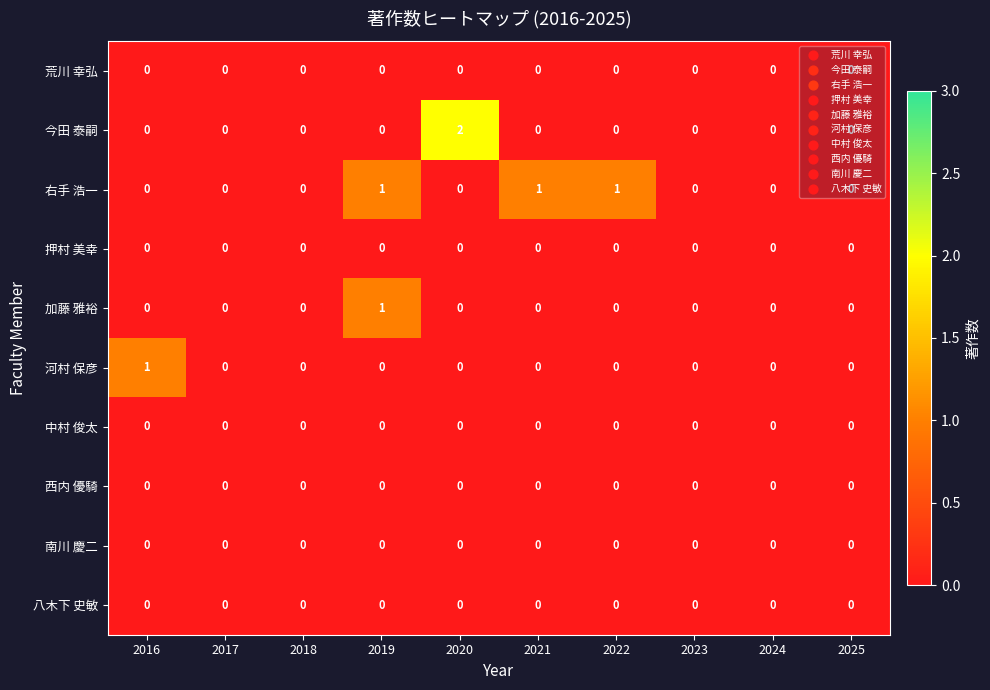

Between 2021 and 2023, which series saw the biggest shift?

右手 浩一